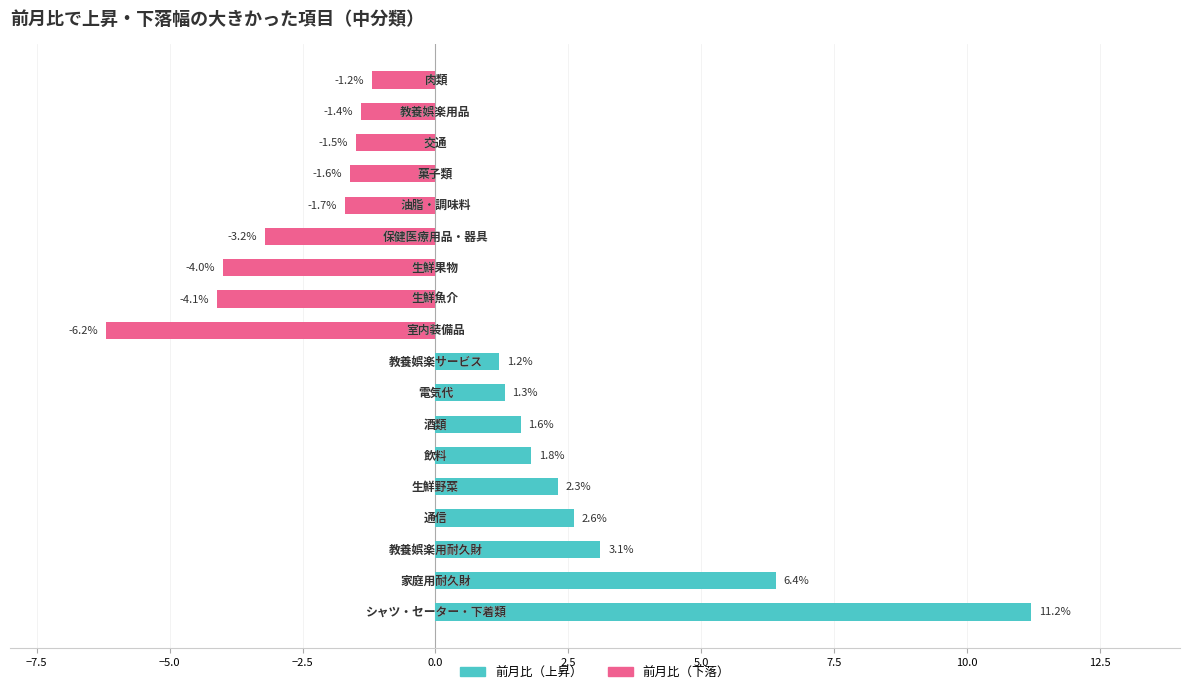

What are all the series names shown in the legend?

前月比（上昇）, 前月比（下落）